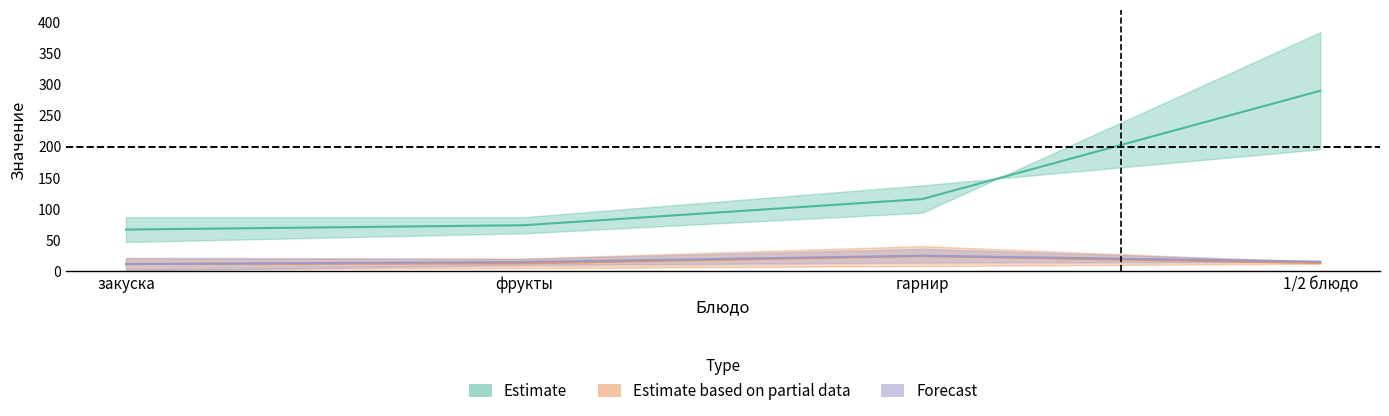

At how many categories does at least one series exceed 352?

1